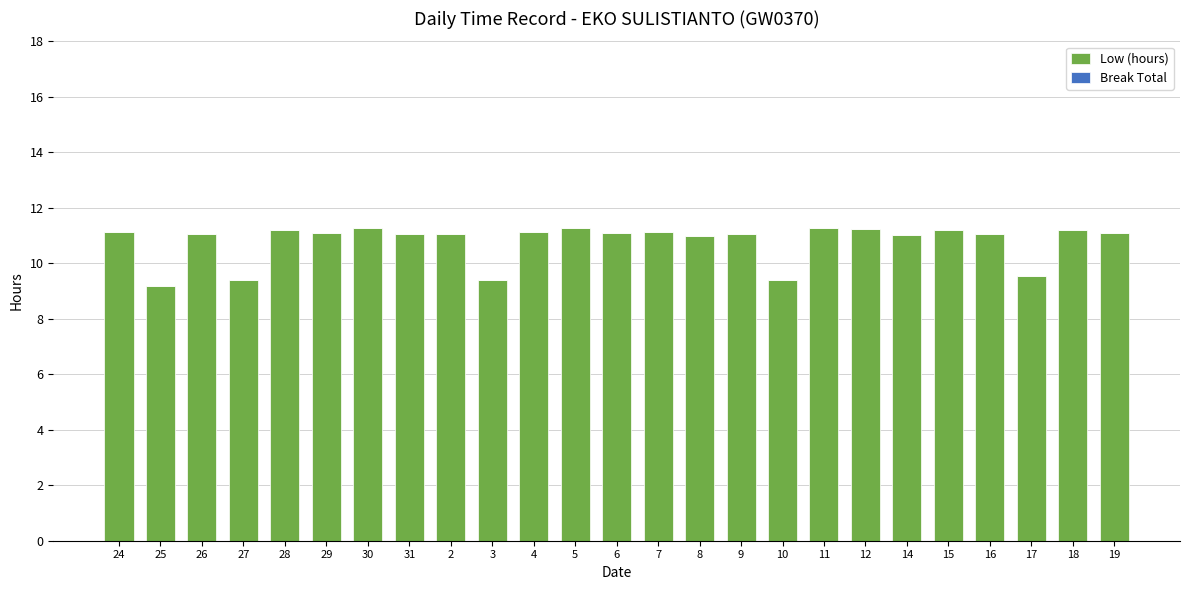

What position from the left is 26?

3